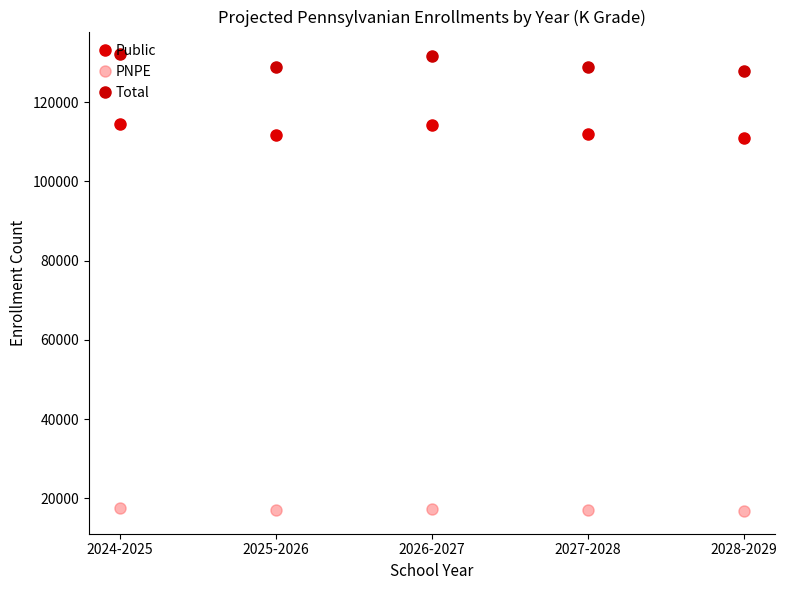

Rank the series by their average value, from lowest to highest.

PNPE, Public, Total